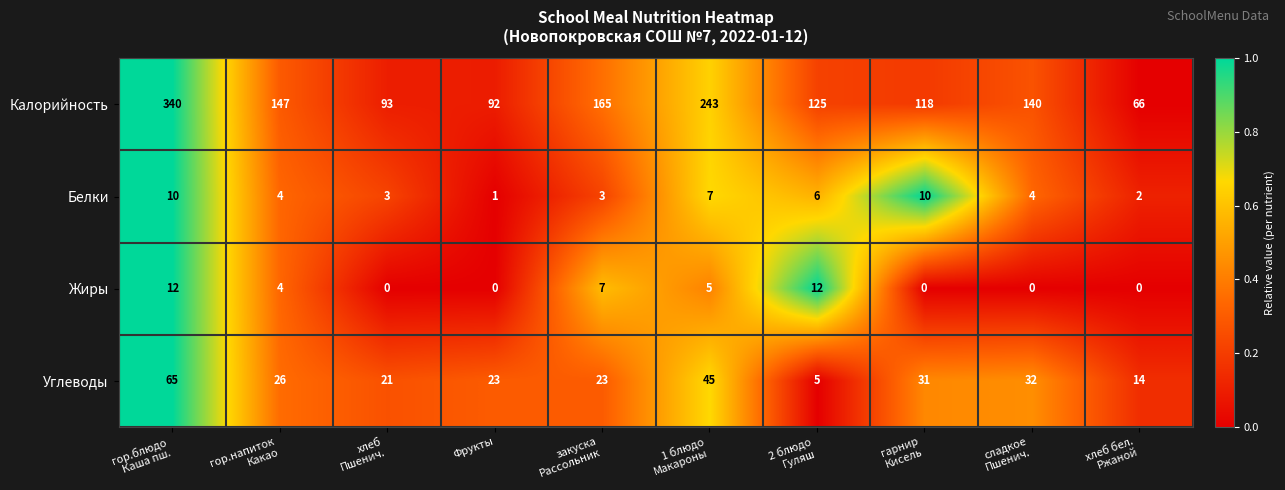

At how many categories does at least one series exceed 0?

10